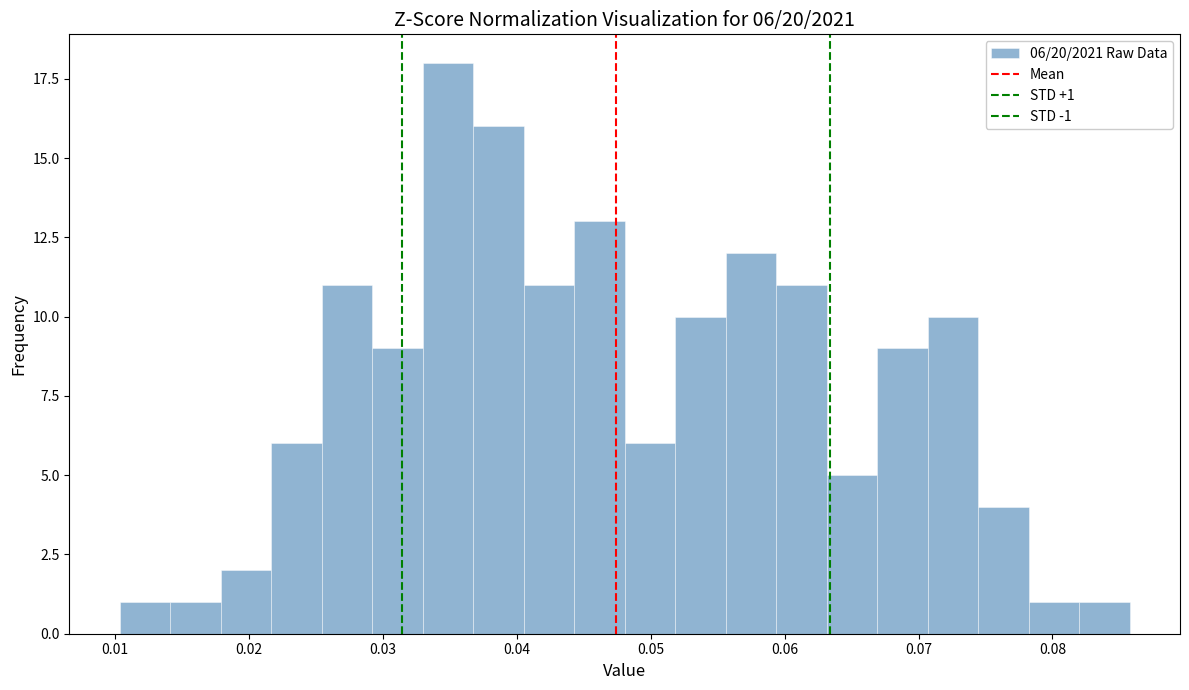

Read against the x-axis, roughly where is the centre of the tallest bar?

0.035